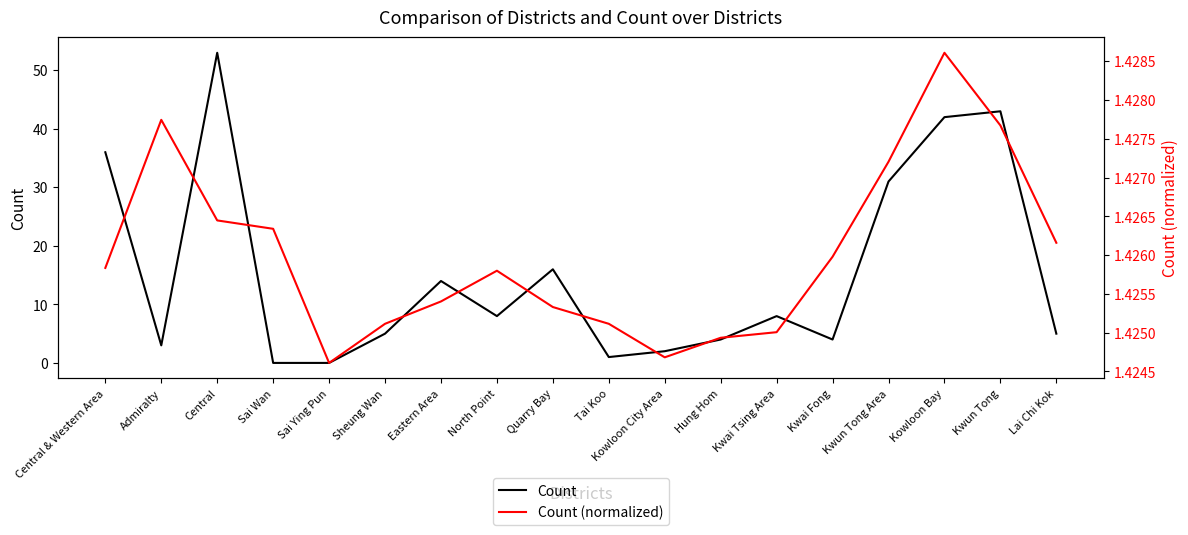

Which series has the largest total across all categories?

Count